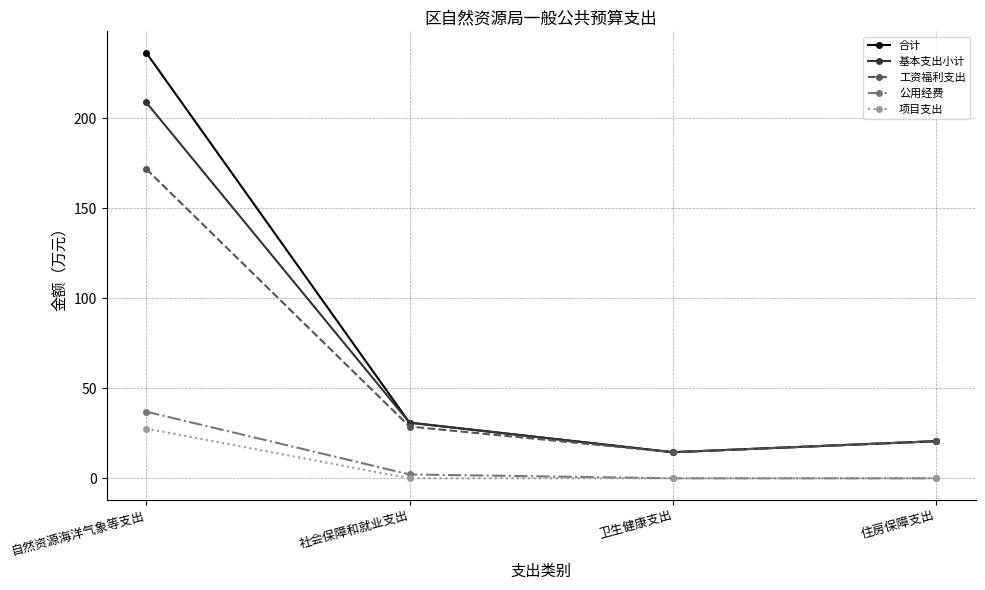

Which series changed the most between 自然资源海洋气象等支出 and 住房保障支出?

合计